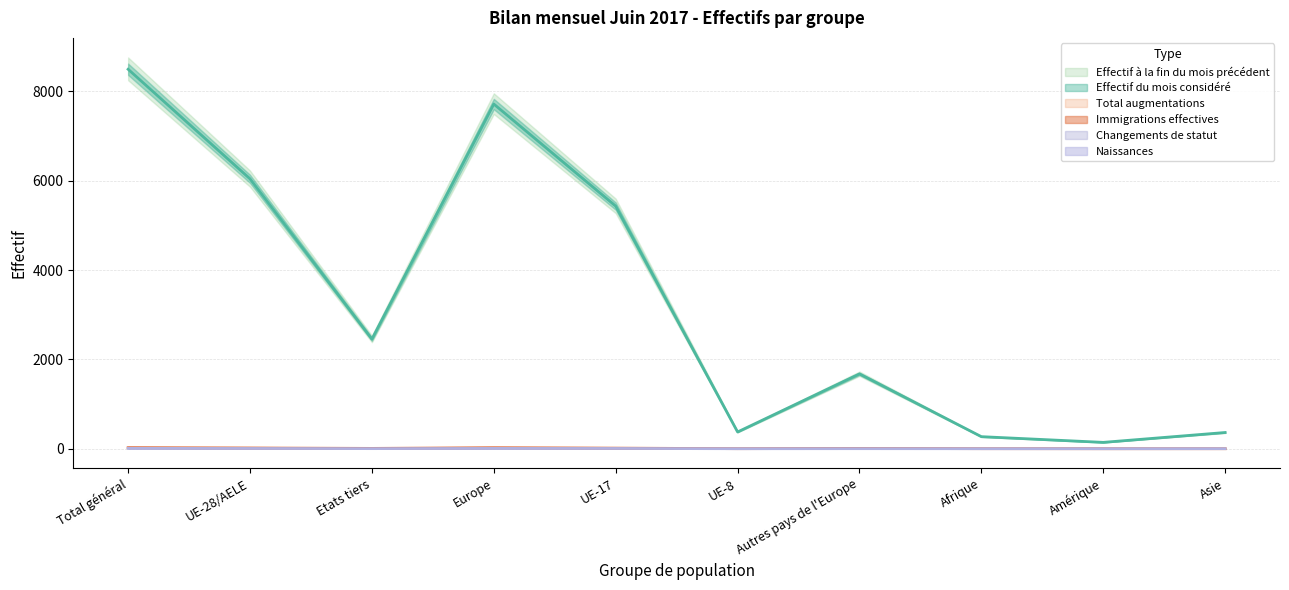

The Effectif du mois considéré series shows 6041 at UE-28/AELE. True or false?

True